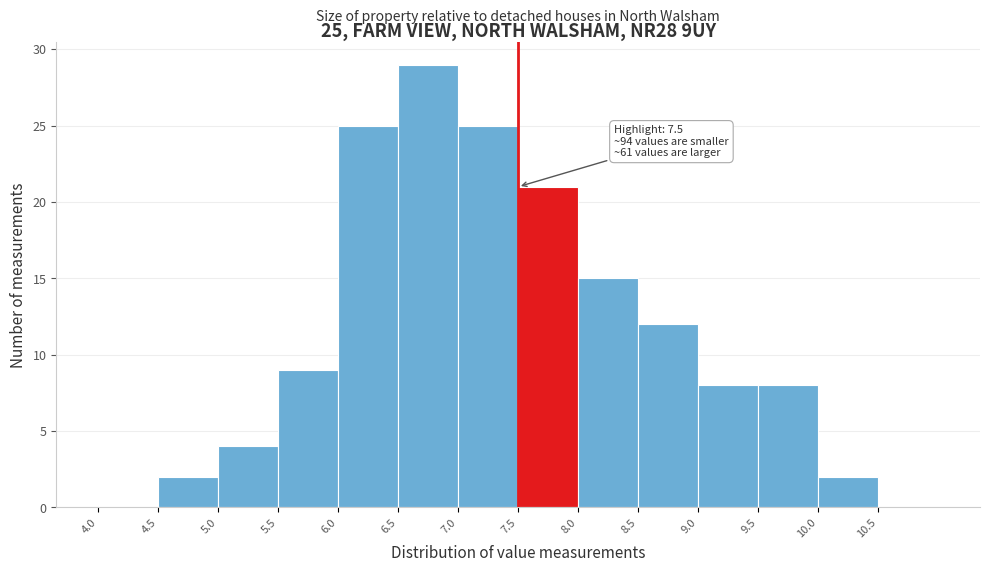

Over which range of the x-axis is the bar tallest?

6.5 to 7.0